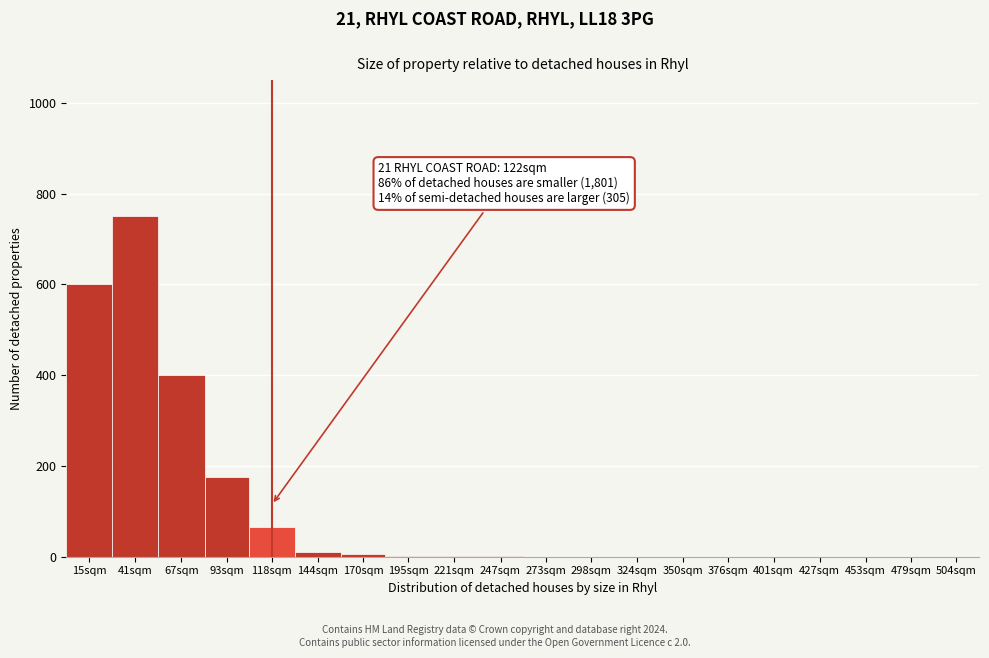

Where is the data nearest to the value 375?

67sqm